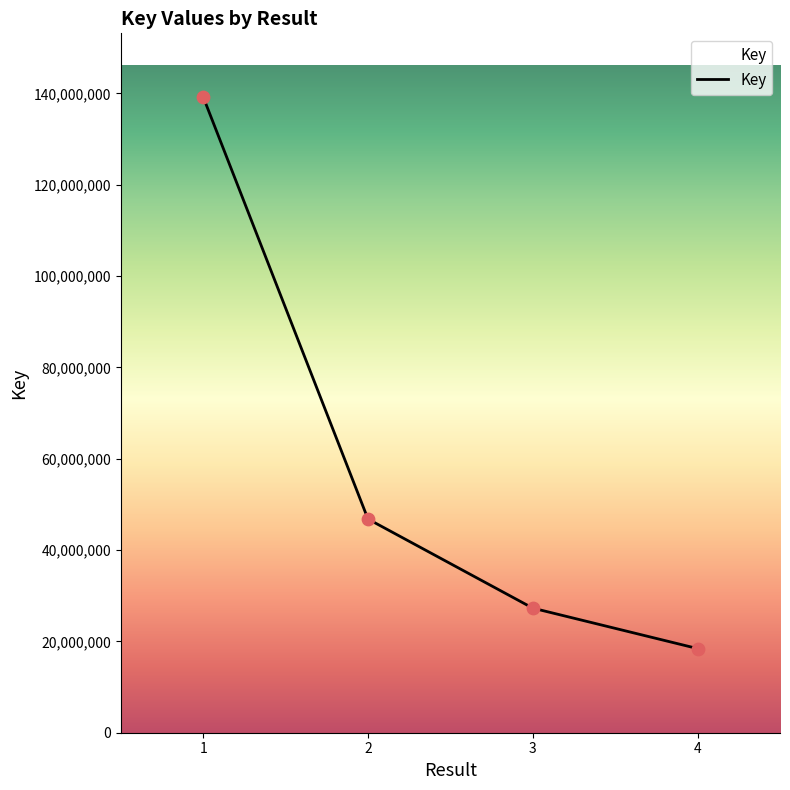

Which has a higher value, 1 or 4?

1